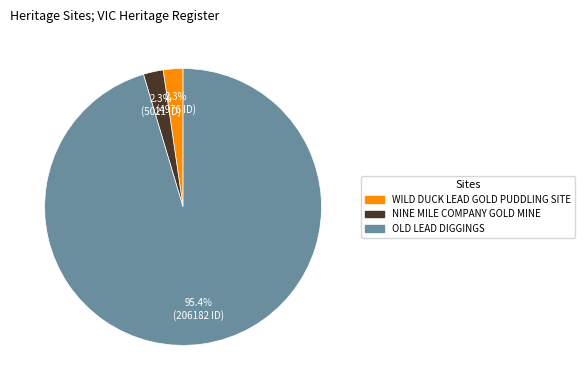

Which has a higher value, WILD DUCK LEAD GOLD PUDDLING SITE or OLD LEAD DIGGINGS?

OLD LEAD DIGGINGS